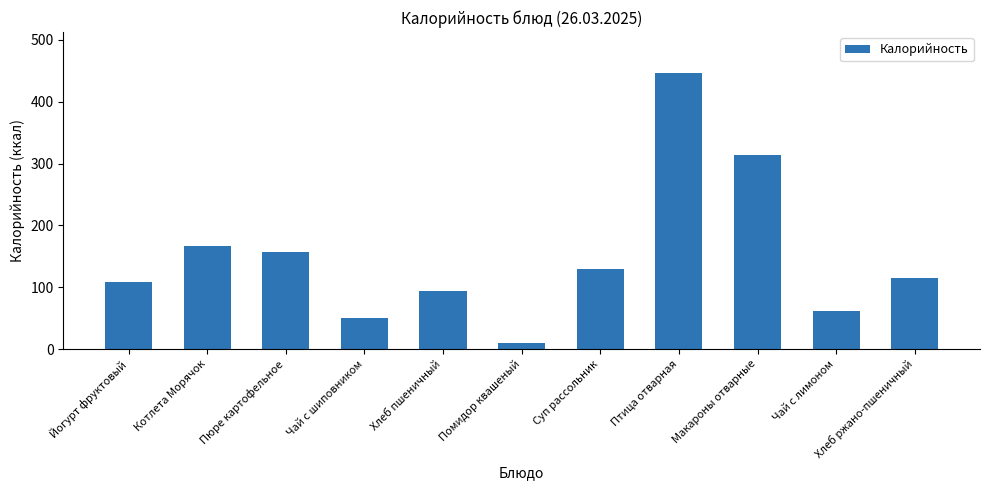

True or false: the data shows 169.0 at Хлеб пшеничный.

False